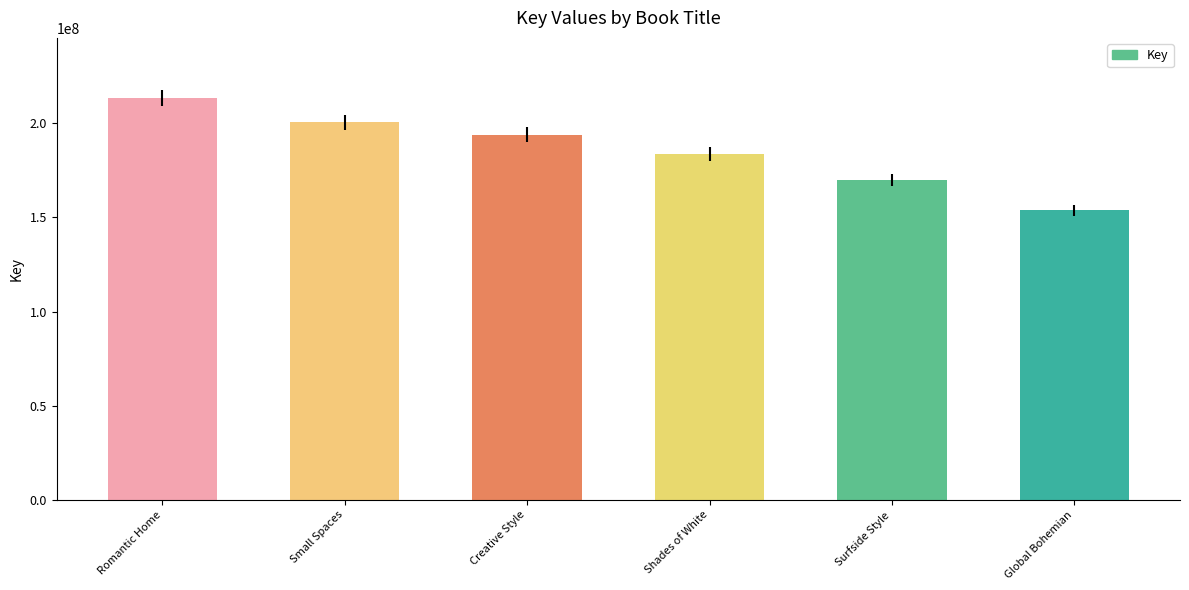

Does the chart contain stacked bars?

No